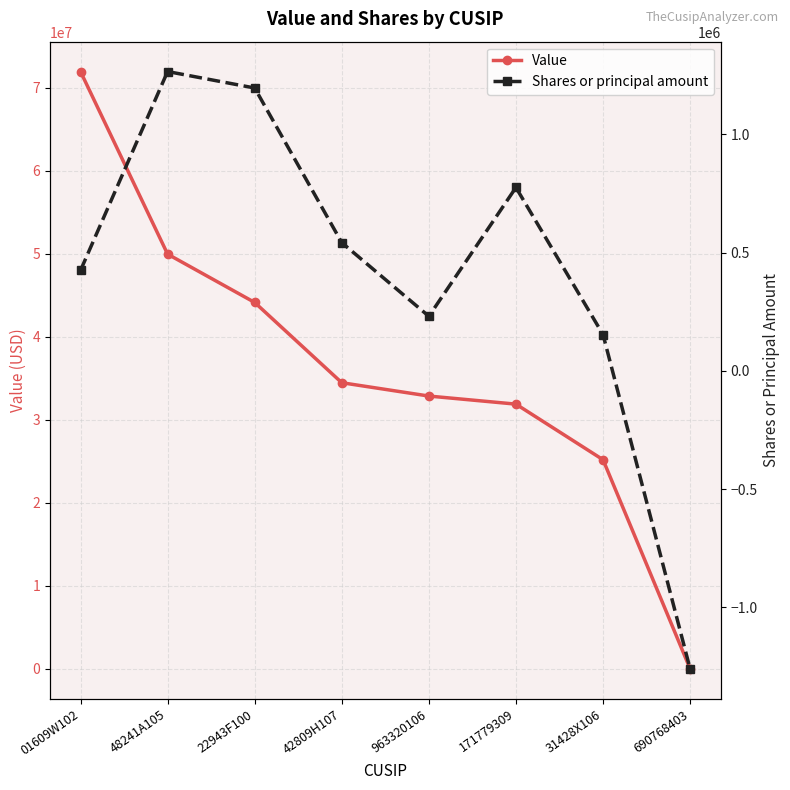

What is the value of the Shares or principal amount point at the 8th from the left?

-1259516